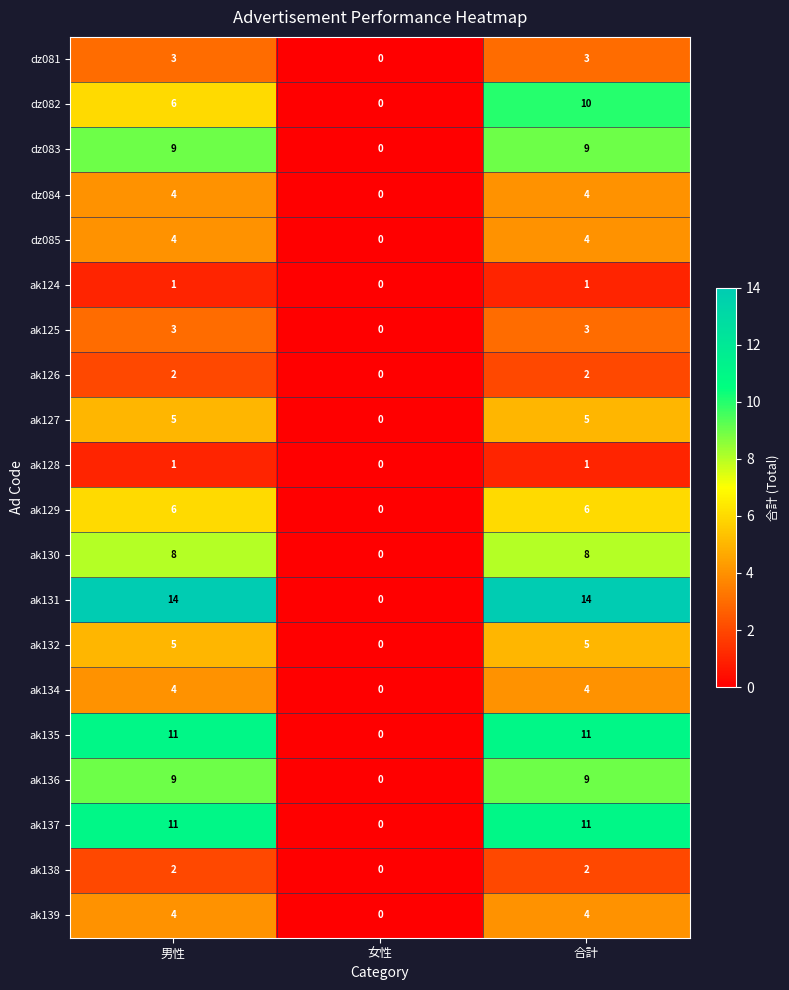

Which series has the largest total across all categories?

ak131